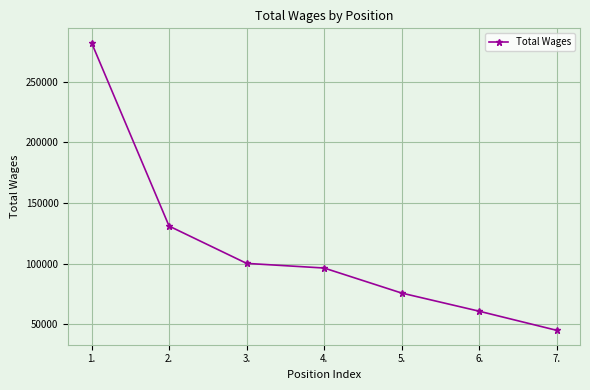

Reading left to right, extract all data points from this chart.

1.=282243	2.=130914	3.=100116	4.=96287	5.=75621	6.=60638	7.=44858